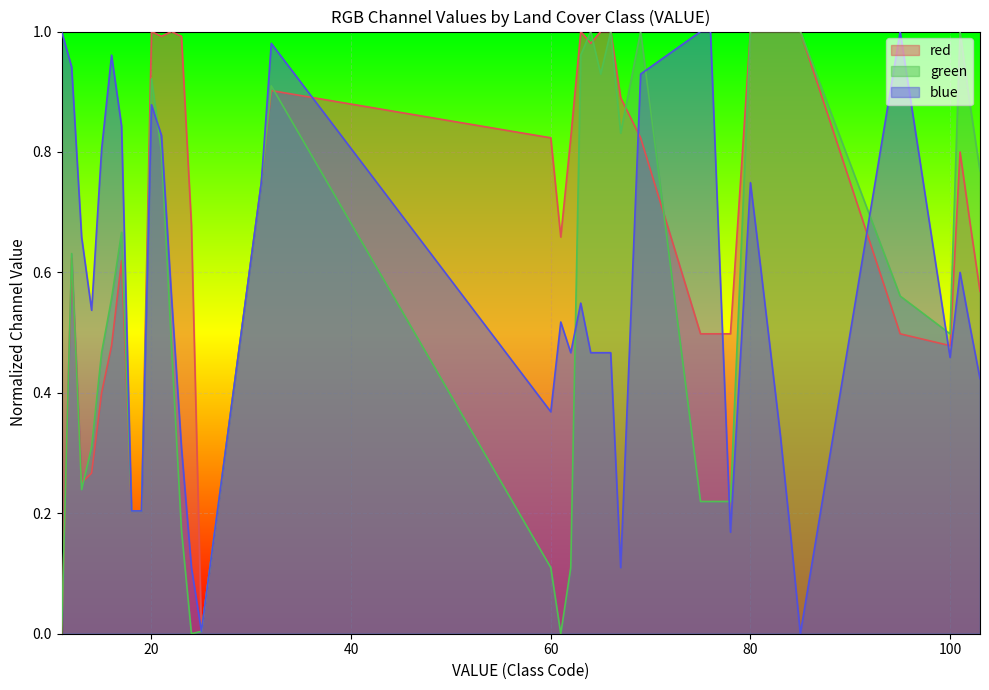

List the series in order of their overall mean, lowest first.

blue, green, red